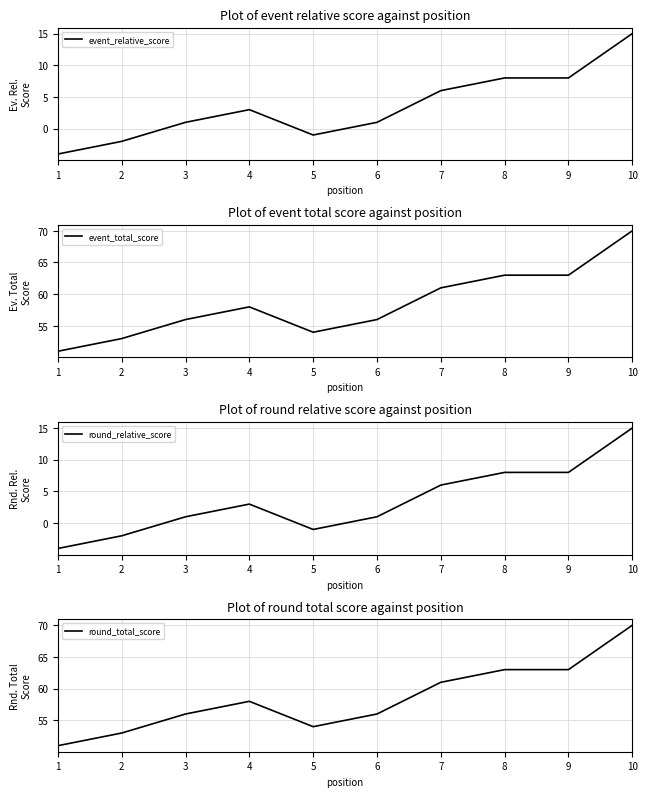

True or false: event_relative_score has more than 0 points higher than both neighbors.

True